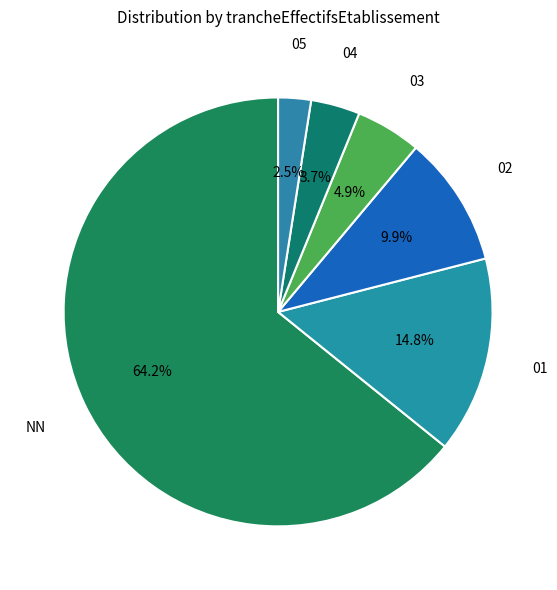

Count the number of slices in the pie.

6